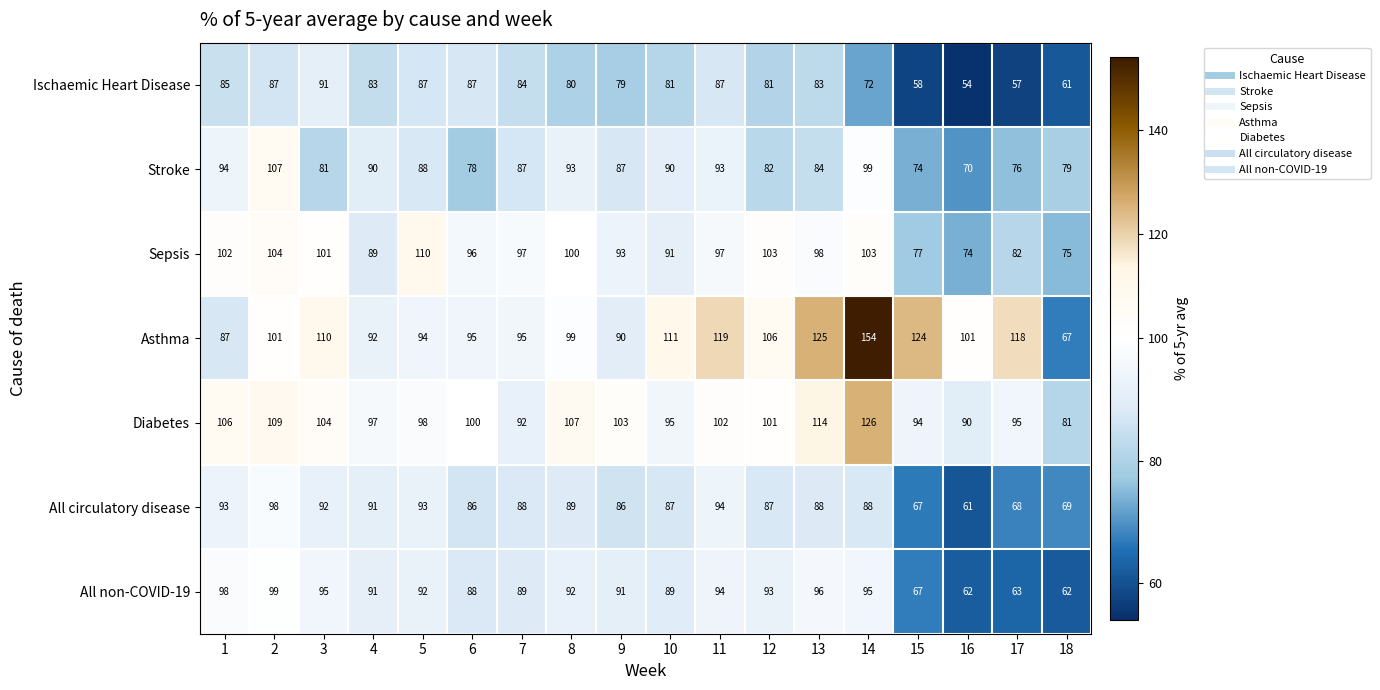

Count the number of data series in this chart.

7